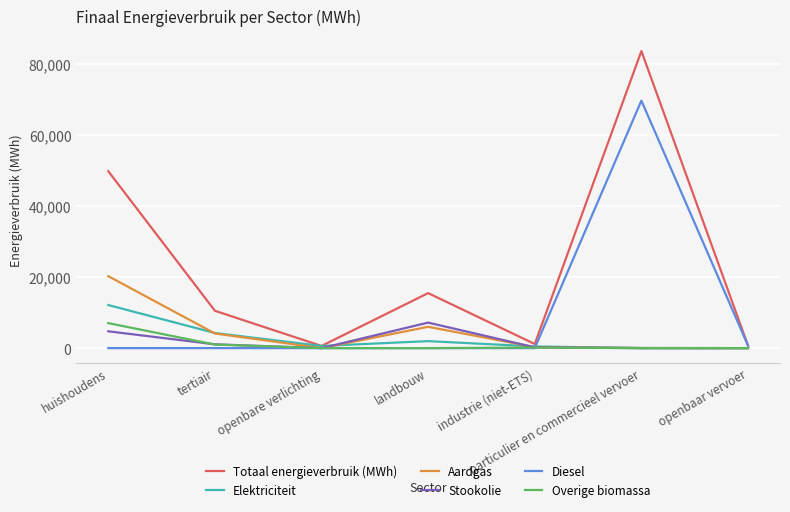

What is the greatest value displayed?

83543.9